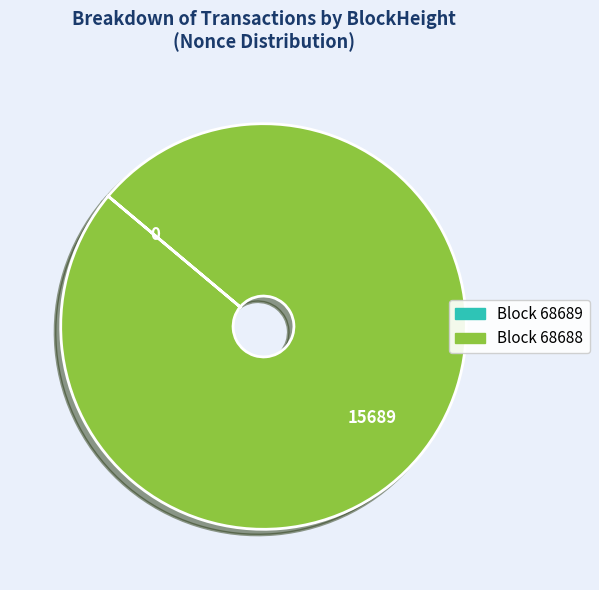

Does any single category account for the majority?

Yes